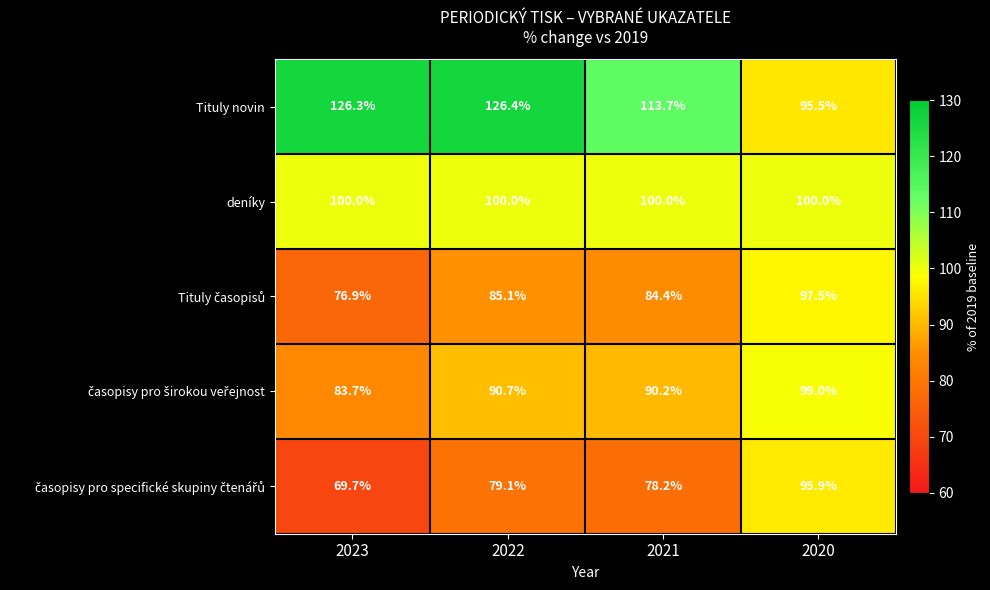

At which category is the sum across all series the highest?

2020